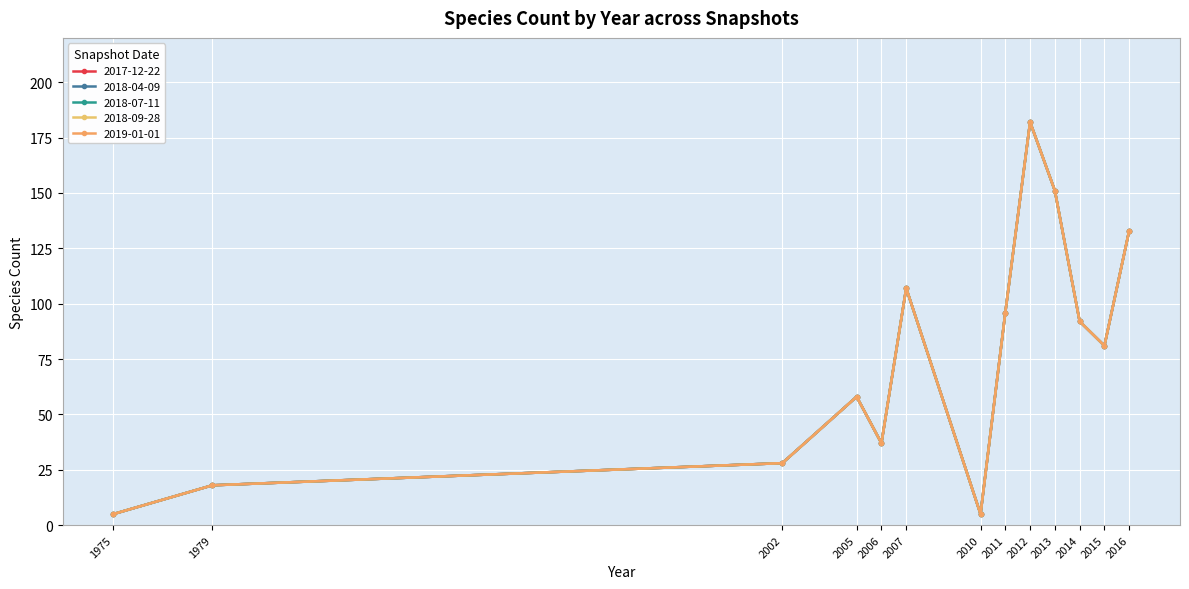

Is it true that 2018-09-28 equals 37 at 2006?

True